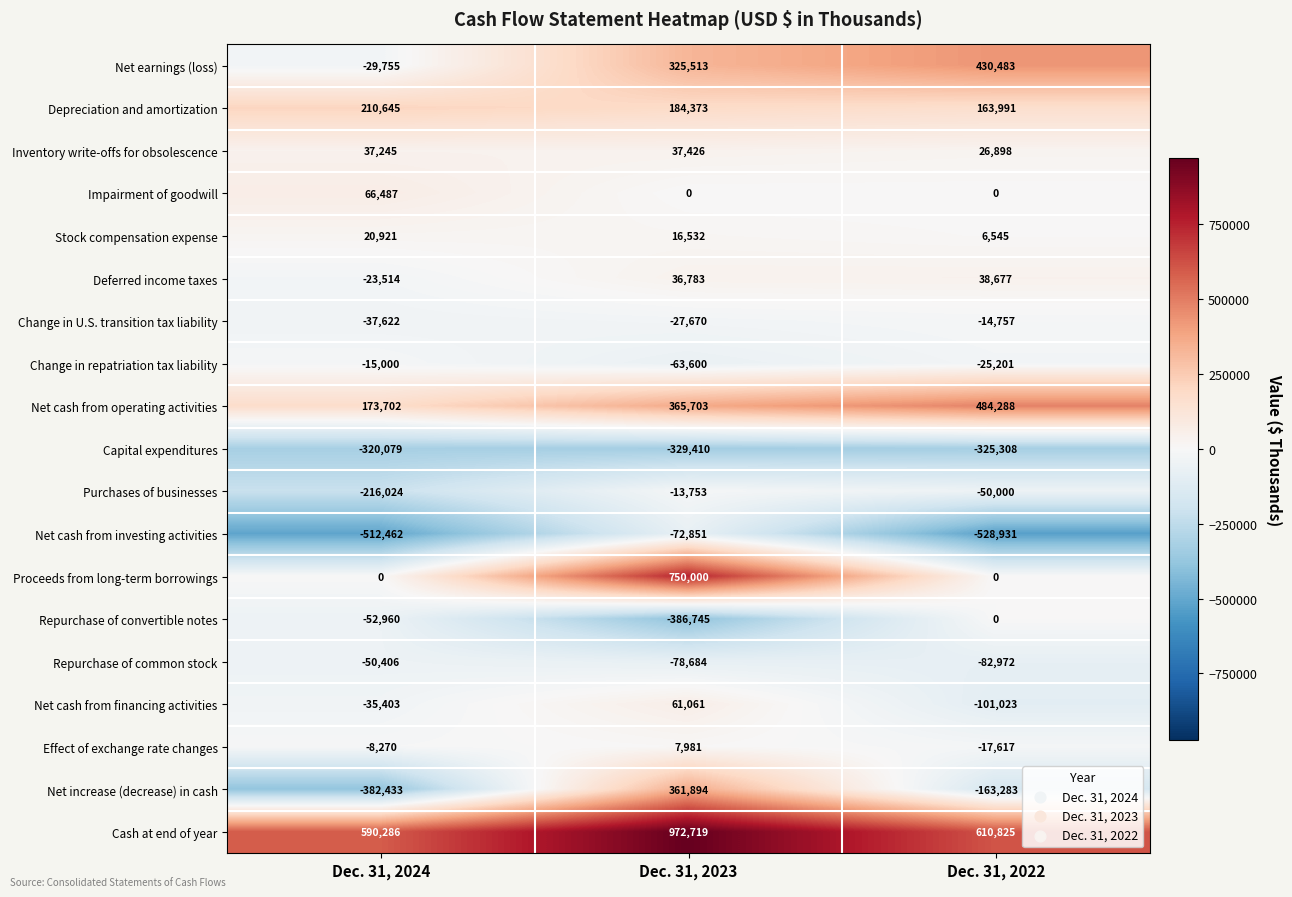

Between Dec. 31, 2023 and Dec. 31, 2022, which series saw the biggest shift?

Proceeds from long-term borrowings